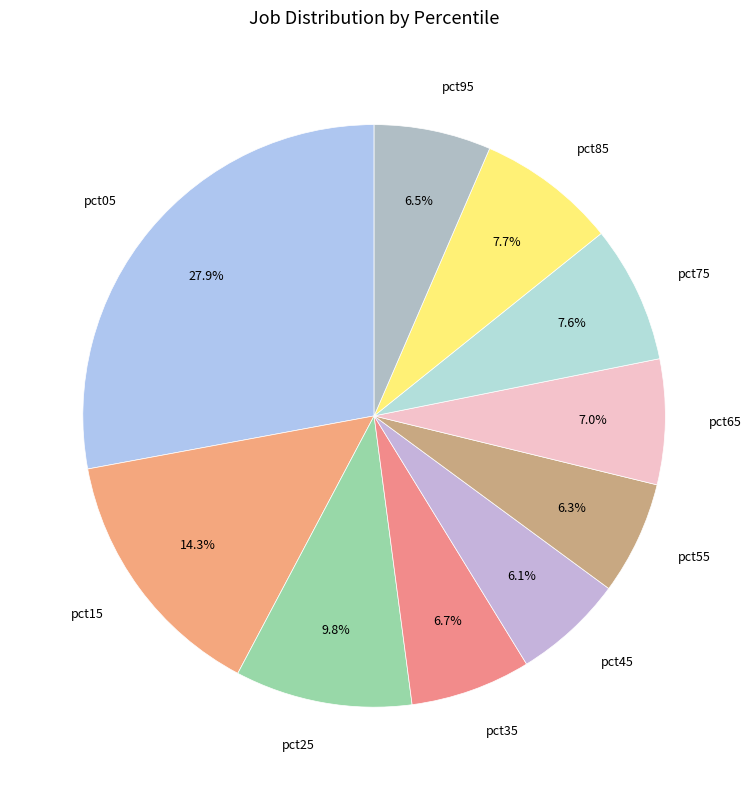

What percentage is the pct65 slice, to the nearest percent?

7%